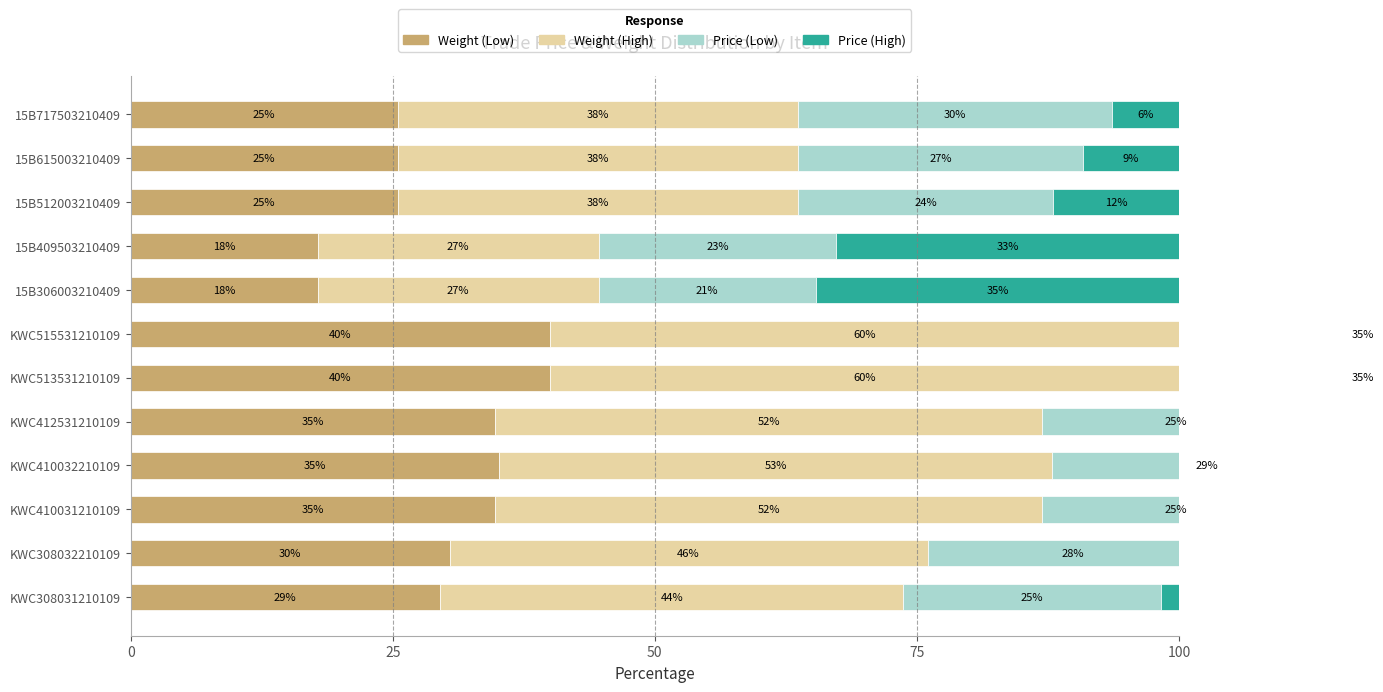

What is the lowest value of the Price (Low) series?

20.7